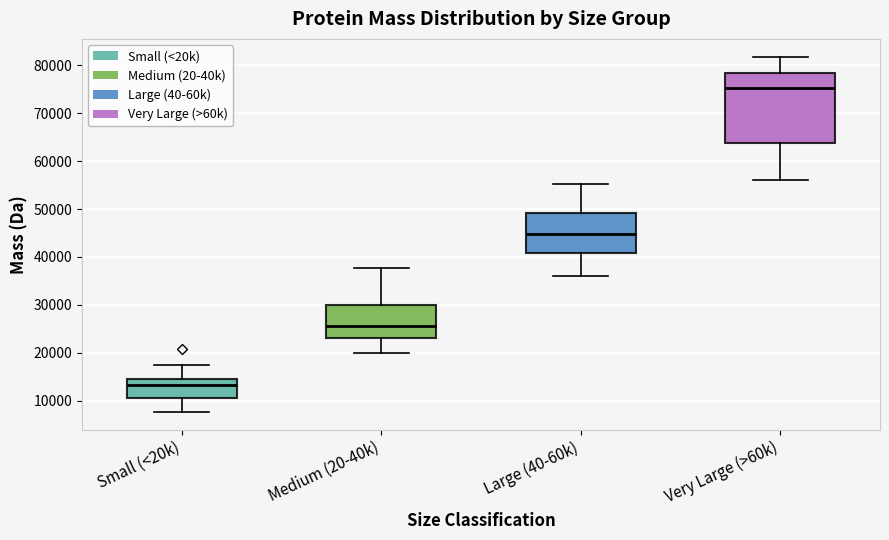

Where does the median line of the box for Medium (20-40k) sit on the y-axis? The values are not printed on the chart, so give them approximately, as read against the axis.

26000